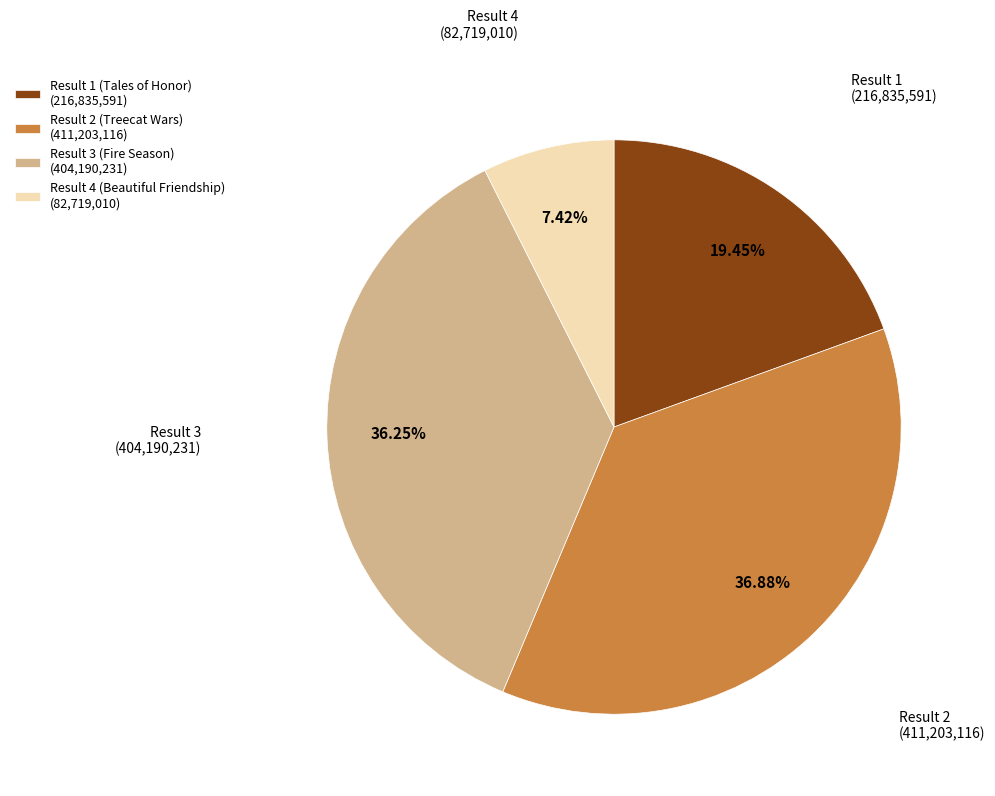

Which has a higher value, Result 1 (Tales of Honor) or Result 3 (Fire Season)?

Result 3 (Fire Season)